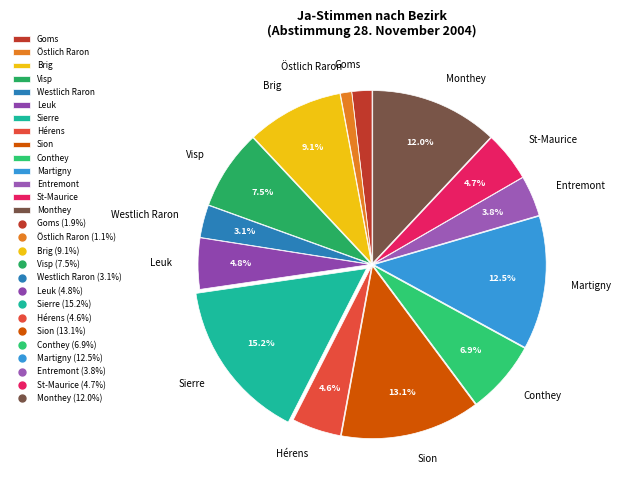

Between St-Maurice and Sion, which is larger?

Sion